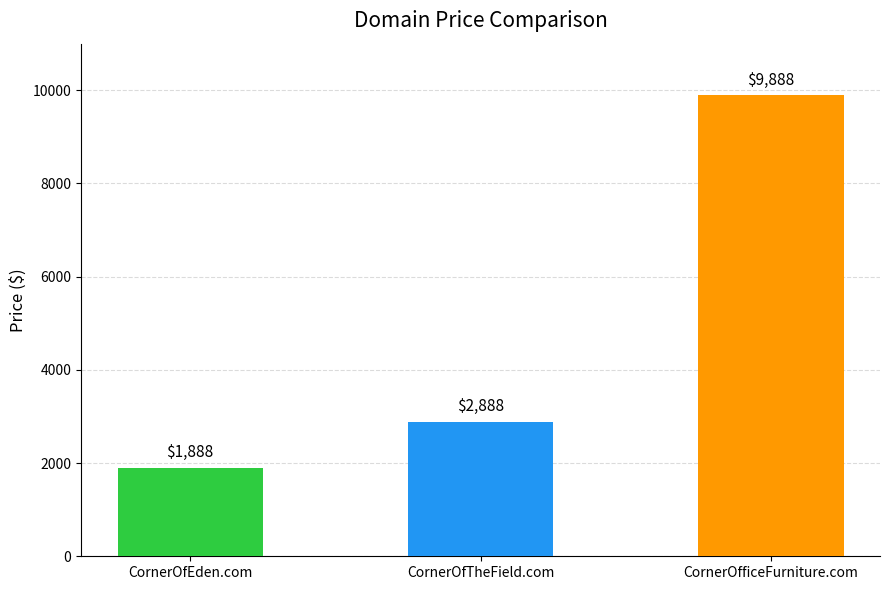

List the labels in order of value, smallest first.

CornerOfEden.com, CornerOfTheField.com, CornerOfficeFurniture.com